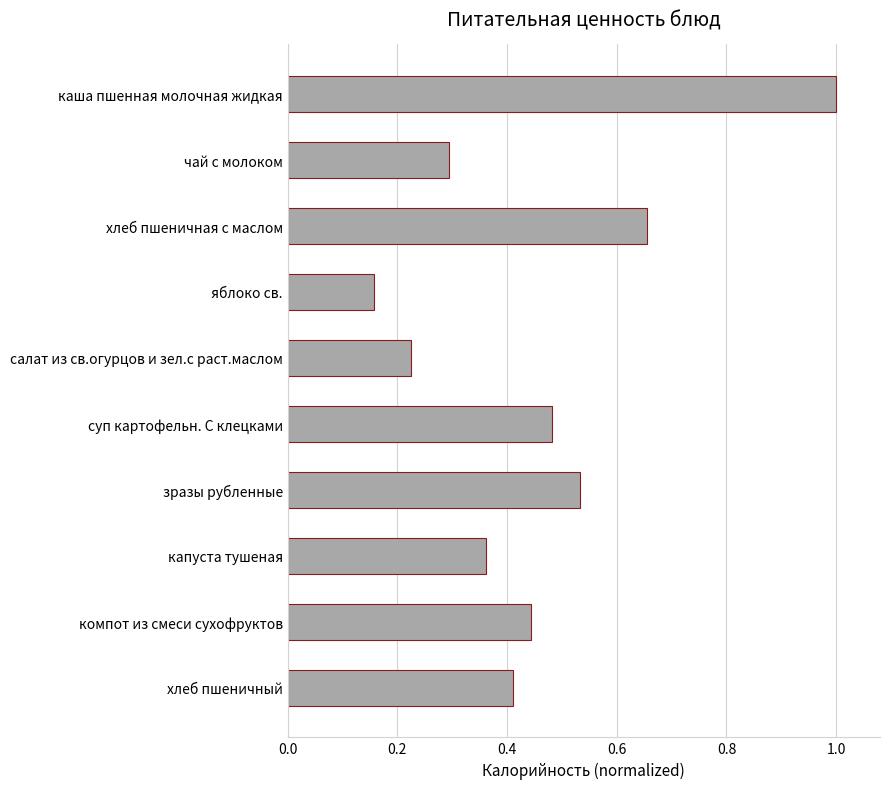

What is the sum of all values?

4.6